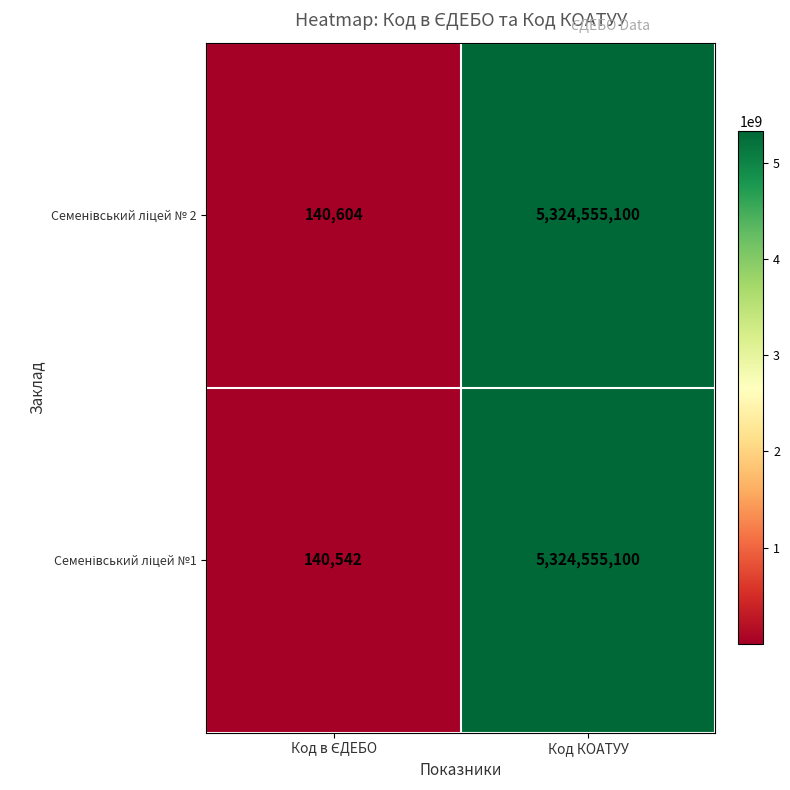

Count the number of data series in this chart.

2